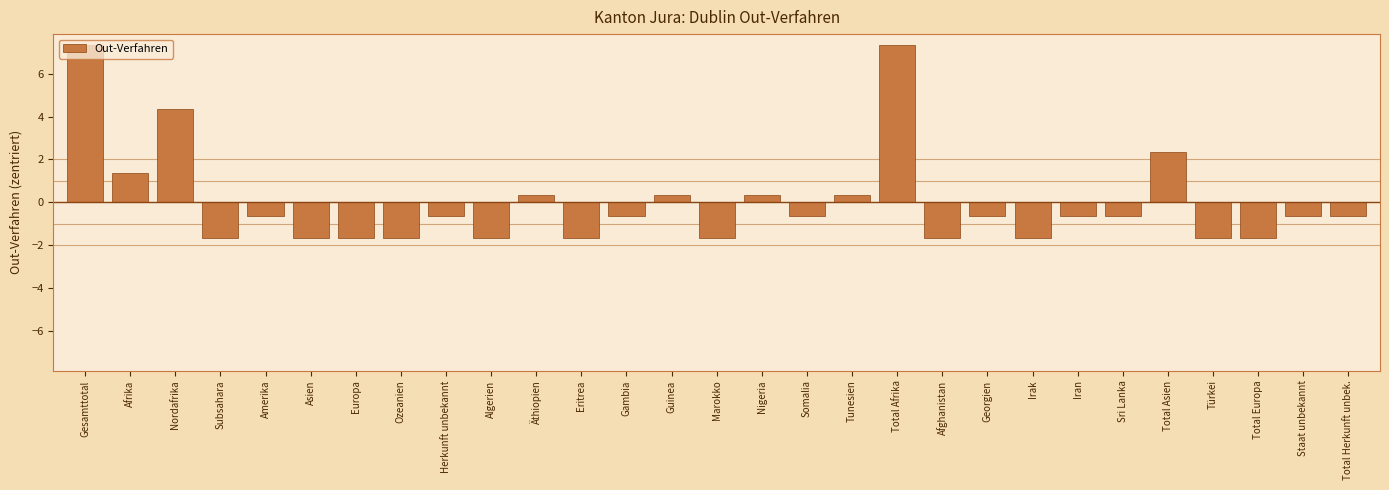

What is the minimum value shown in the chart?

-1.7